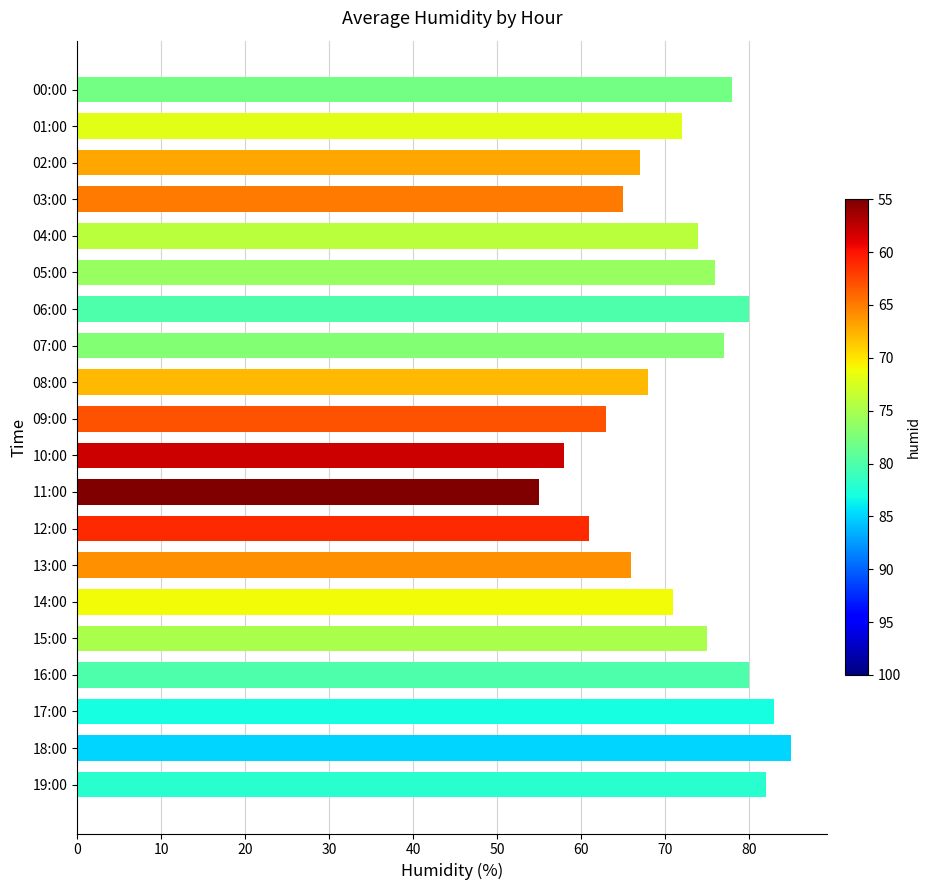

What is the smallest value displayed?

55